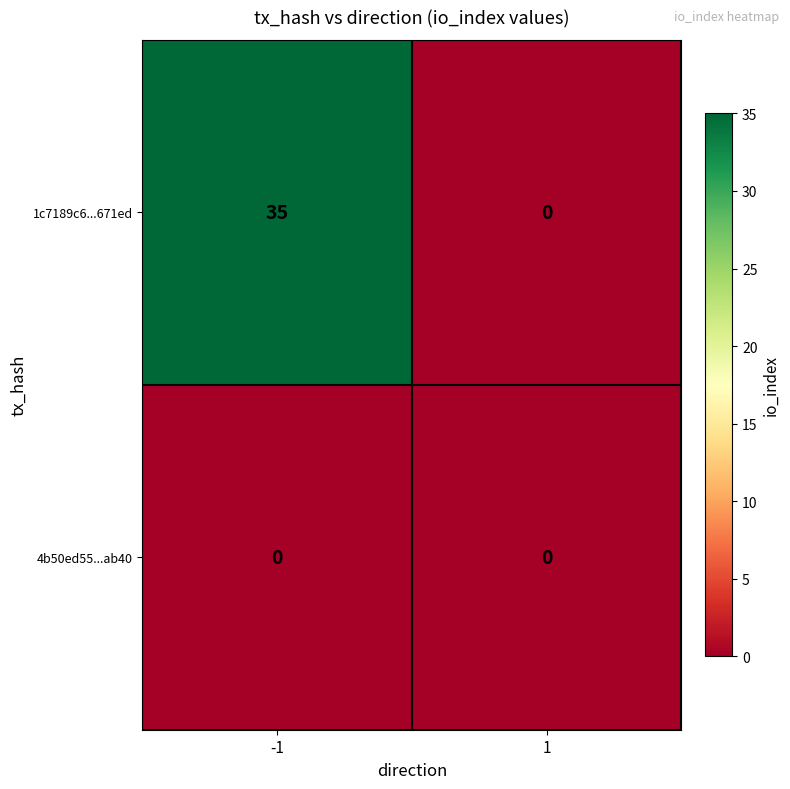

What is the greatest value displayed?

35